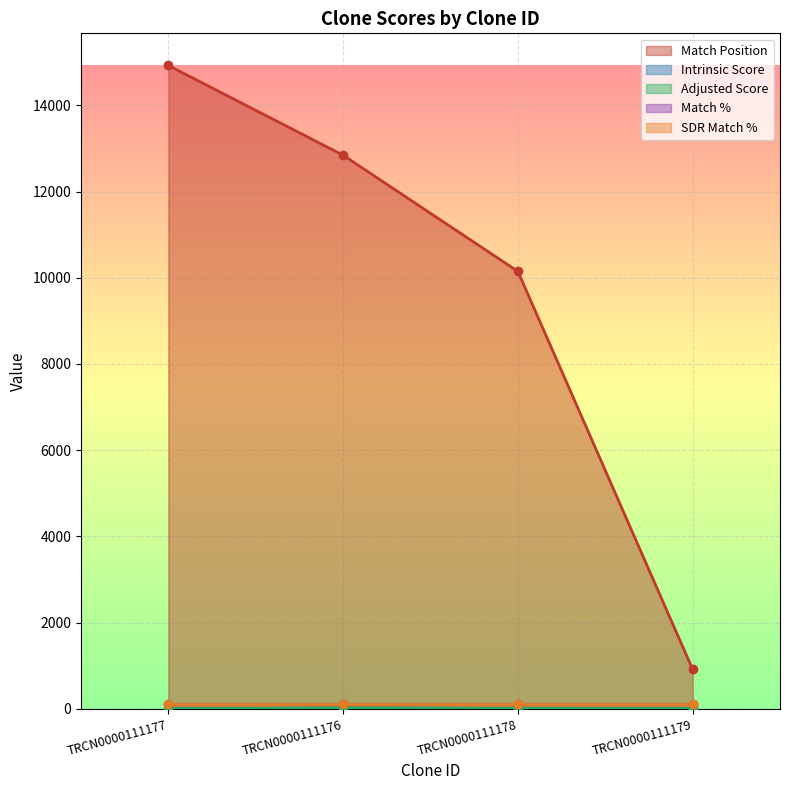

Does the chart display data point markers on the line(s)?

Yes